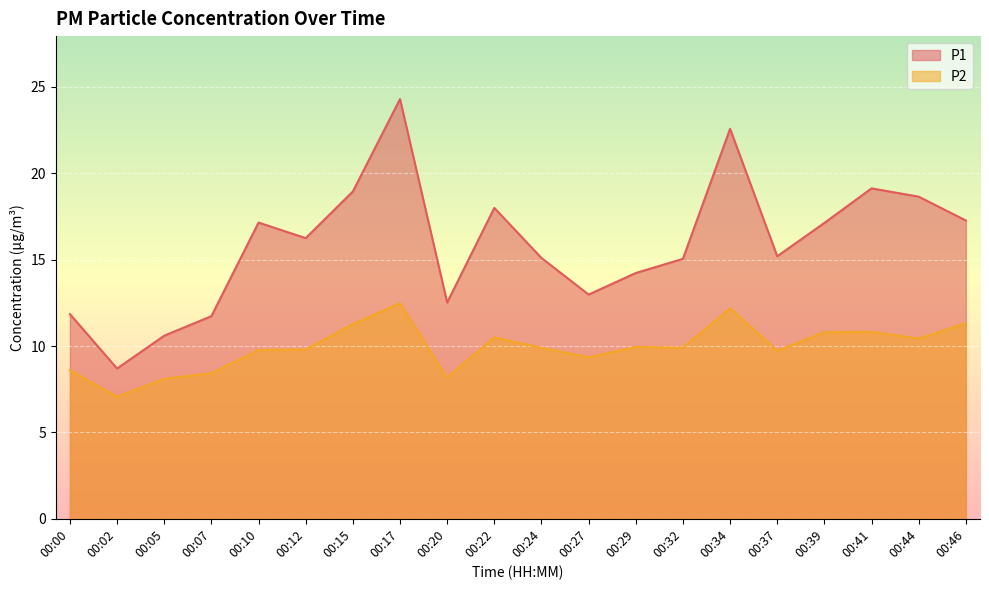

The value of P1 at 00:17 is 10.3. True or false?

False